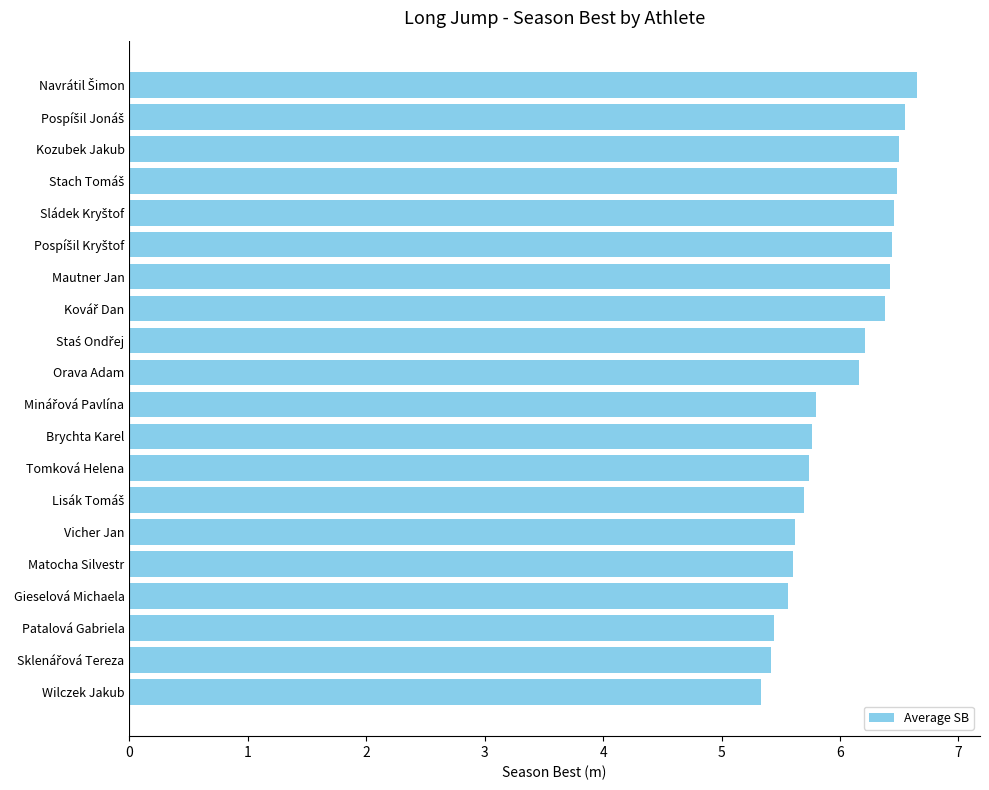

What is the minimum value shown in the chart?

5.3